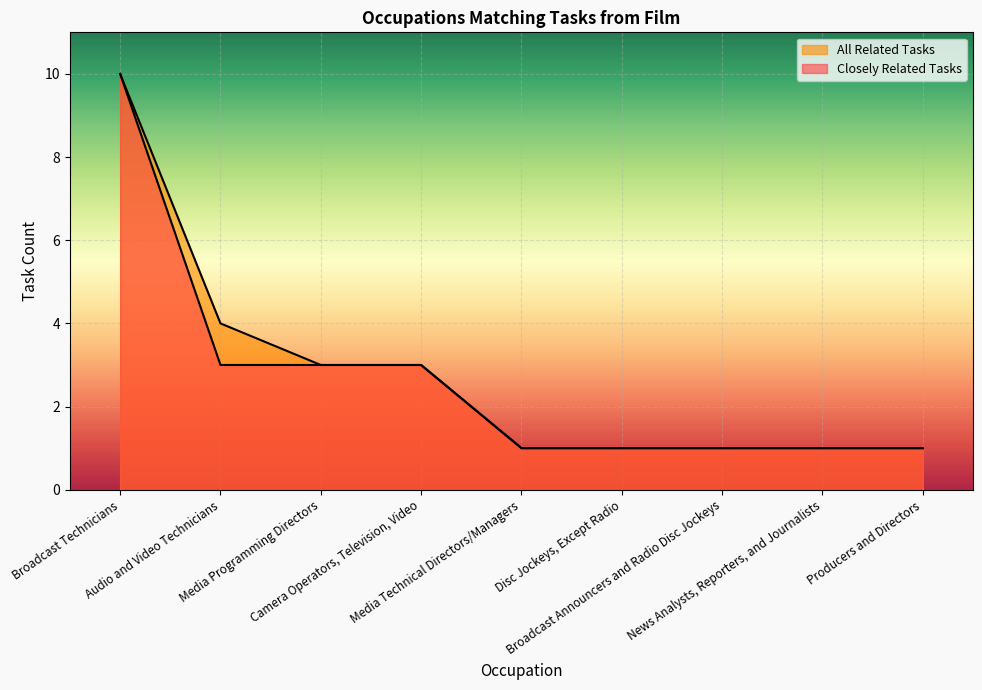

What is the label of the 5th point from the right?

Media Technical Directors/Managers